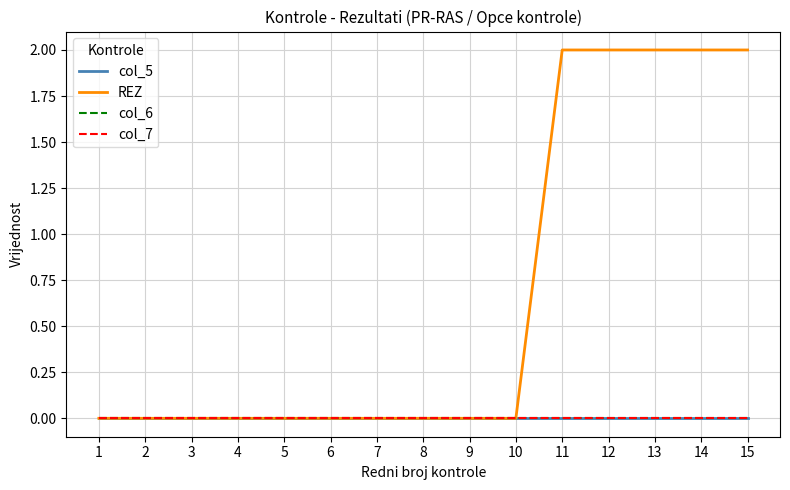

True or false: col_5 and col_6 intersect in this chart.

False